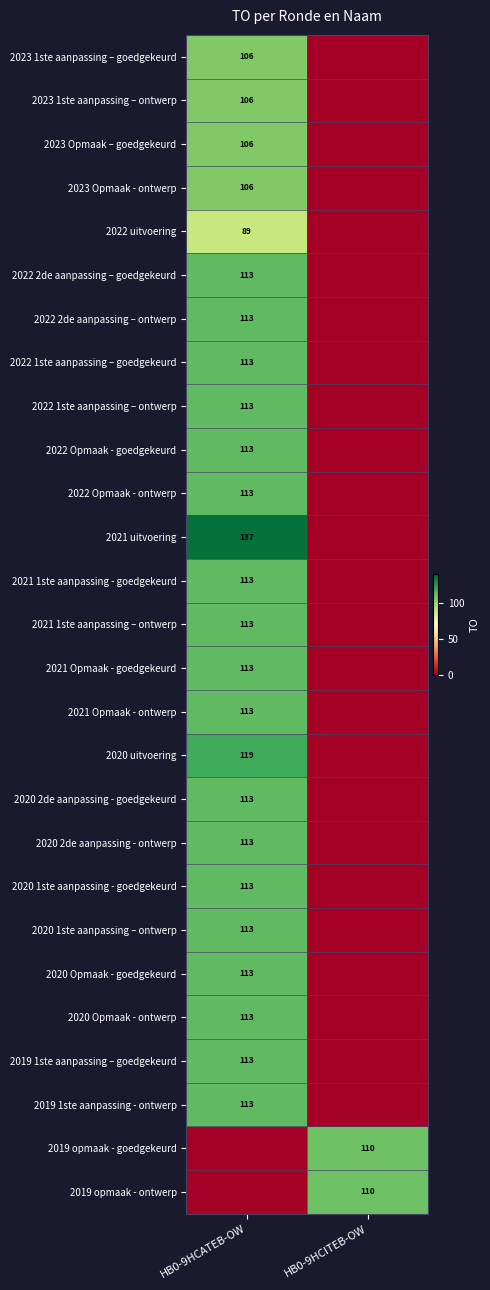

At which category does the chart reach its peak across all series?

HB0-9HCATEB-OW